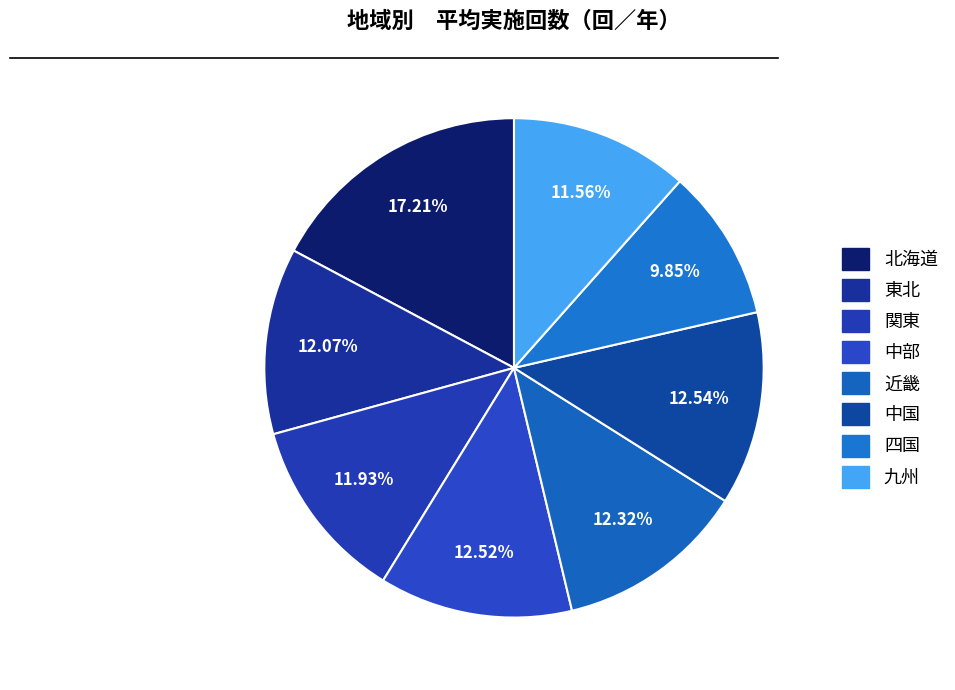

What is the largest slice in the pie chart?

北海道